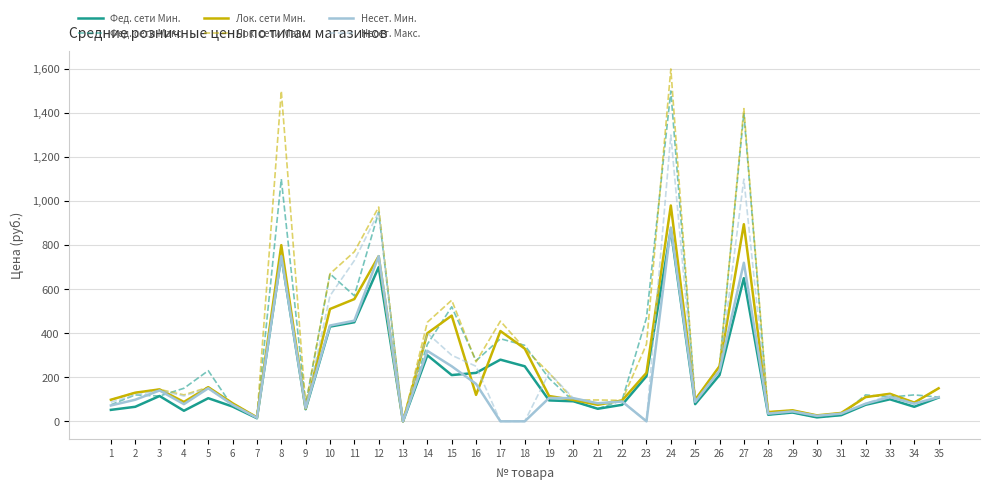

The value of Фед. сети Мин. at 6 is 67. True or false?

True